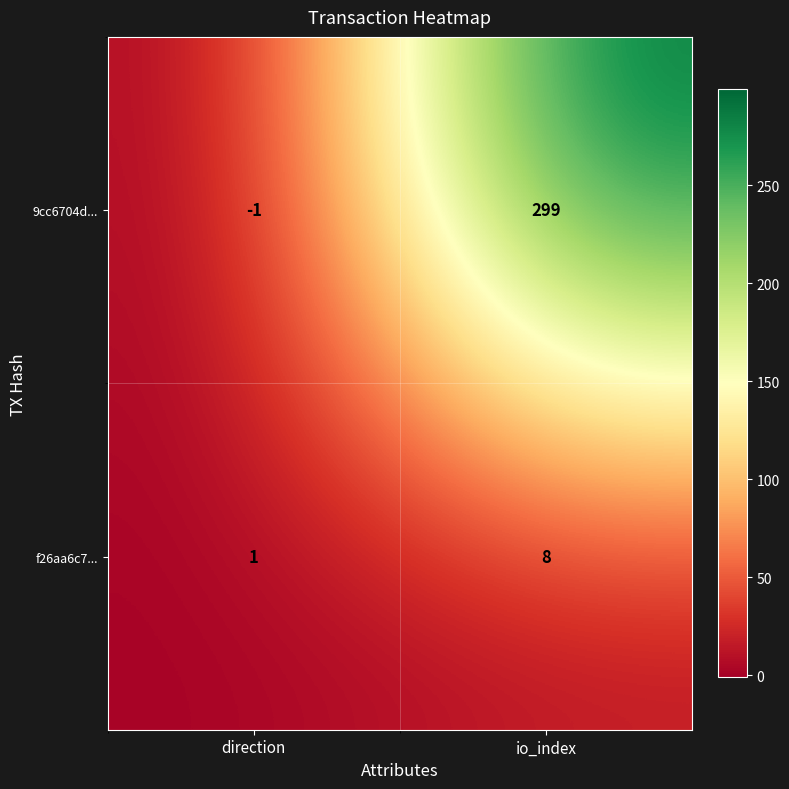

What is the difference between the highest and lowest values at direction?

2